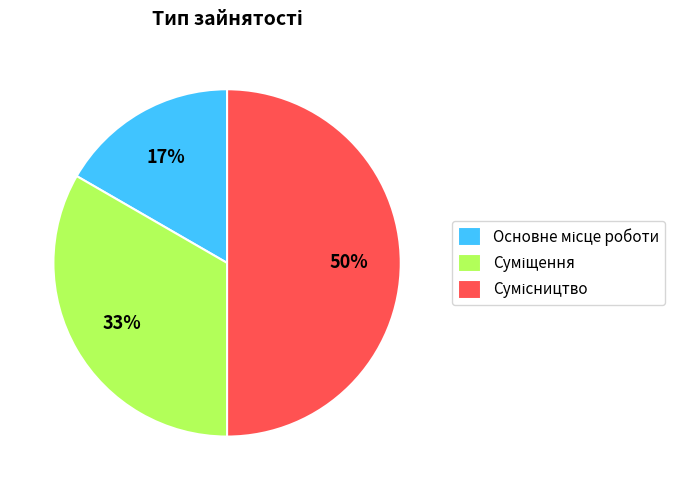

To the nearest percent, what is the difference between the largest and smallest slice percentages?

33%